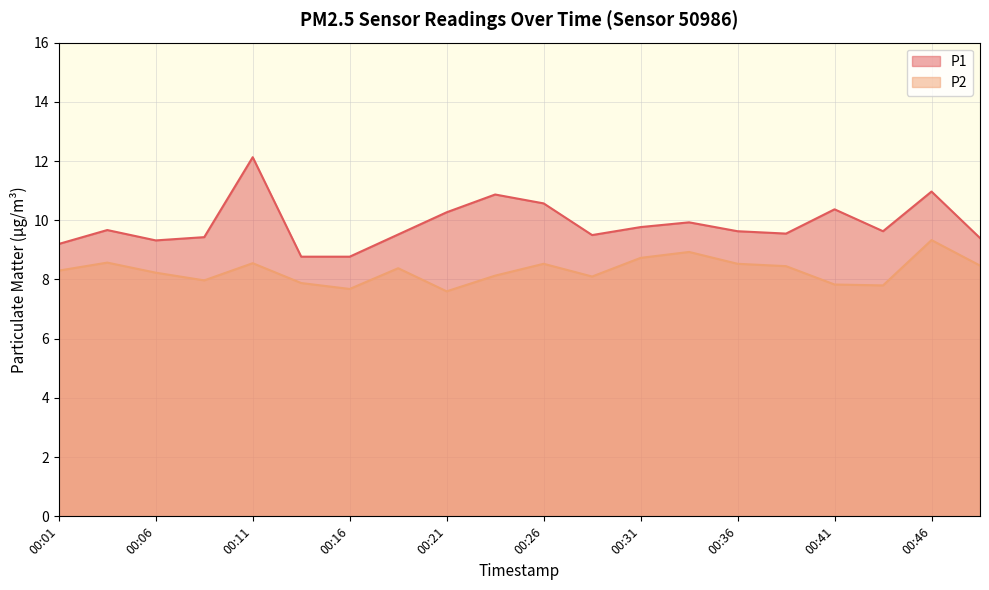

How many distinct data groups are displayed?

2